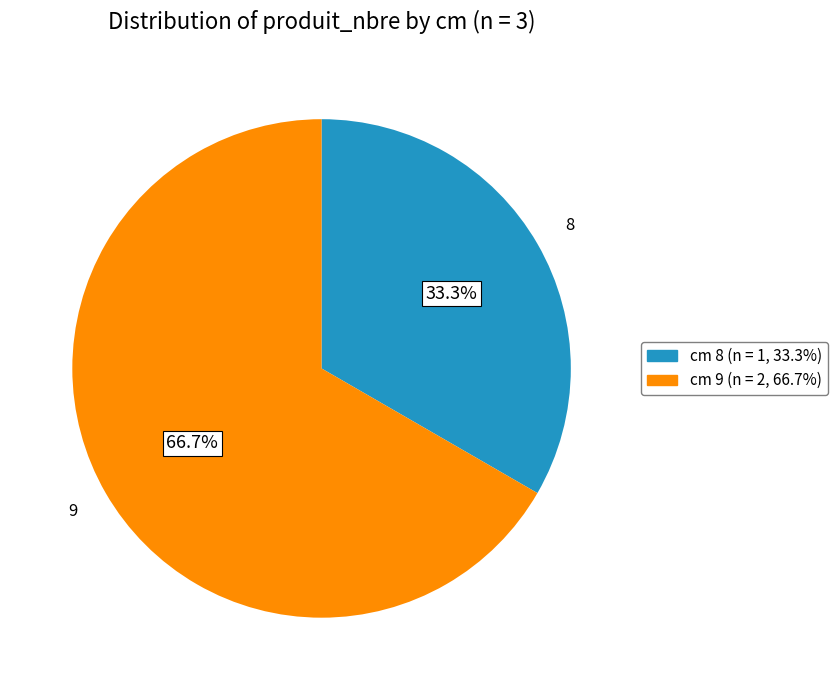

Is there any slice that represents more than half of the pie?

Yes